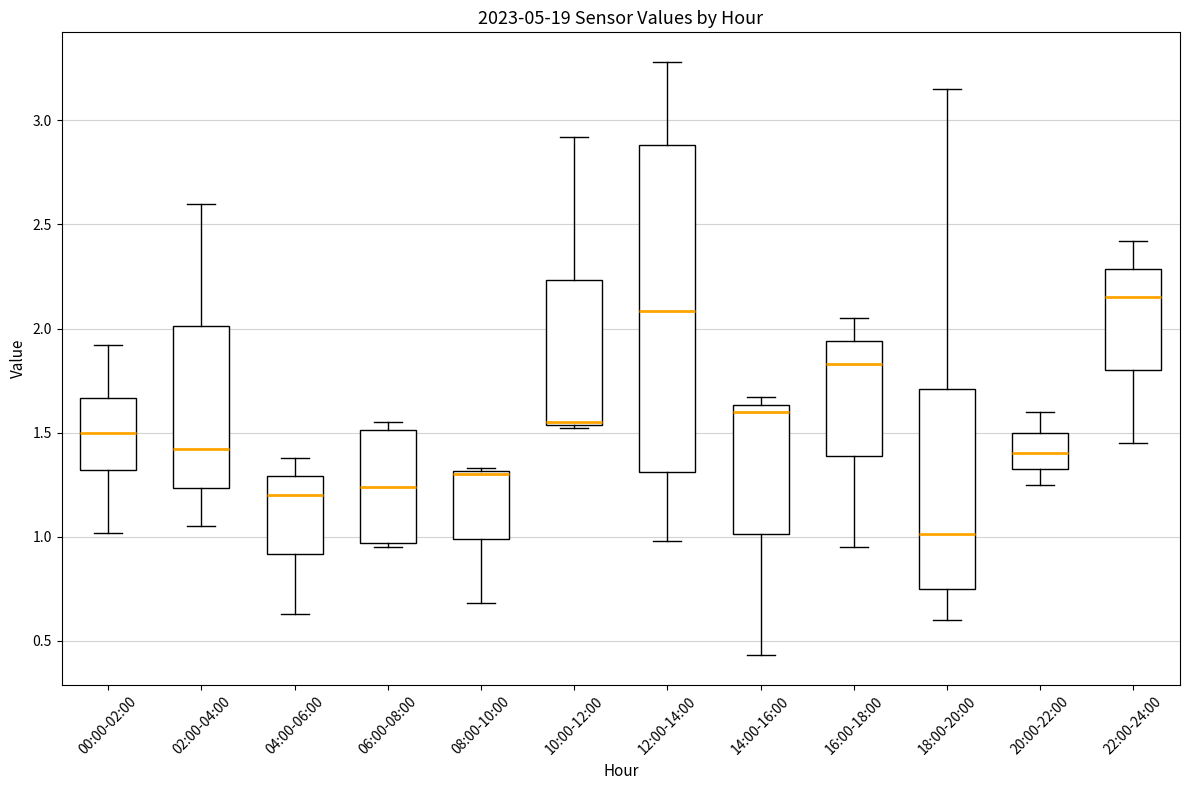

Reading left to right, transcribe this box plot: for each box, give where its median line is, the range the box spans, and where its two whiskers end, as read against the y-axis. The values are not printed on the chart, so give them approximately, as read against the axis.

00:00-02:00: median 1.50, box 1.30 to 1.65, whiskers 1.00 to 1.90
02:00-04:00: median 1.40, box 1.25 to 2.00, whiskers 1.05 to 2.60
04:00-06:00: median 1.20, box 0.90 to 1.30, whiskers 0.65 to 1.40
06:00-08:00: median 1.25, box 0.95 to 1.50, whiskers 0.95 (just below the box's lower edge) to 1.55
08:00-10:00: median 1.30, box 1.00 to 1.30, whiskers 0.70 to 1.35
10:00-12:00: median 1.55, box 1.55 to 2.25, whiskers 1.50 to 2.90
12:00-14:00: median 2.10, box 1.30 to 2.90, whiskers 1.00 to 3.30
14:00-16:00: median 1.60, box 1.00 to 1.65, whiskers 0.45 to 1.65 (just above the box's upper edge)
16:00-18:00: median 1.85, box 1.40 to 1.95, whiskers 0.95 to 2.05
18:00-20:00: median 1.00, box 0.75 to 1.70, whiskers 0.60 to 3.15
20:00-22:00: median 1.40, box 1.35 to 1.50, whiskers 1.25 to 1.60
22:00-24:00: median 2.15, box 1.80 to 2.30, whiskers 1.45 to 2.40